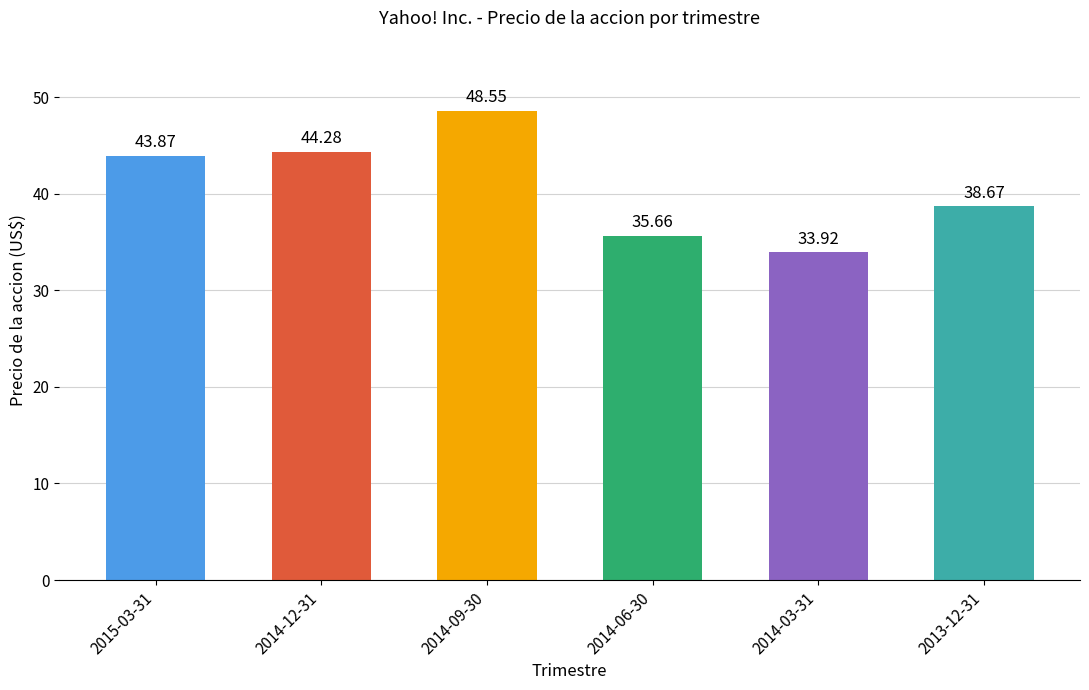

What is the average value?

40.8